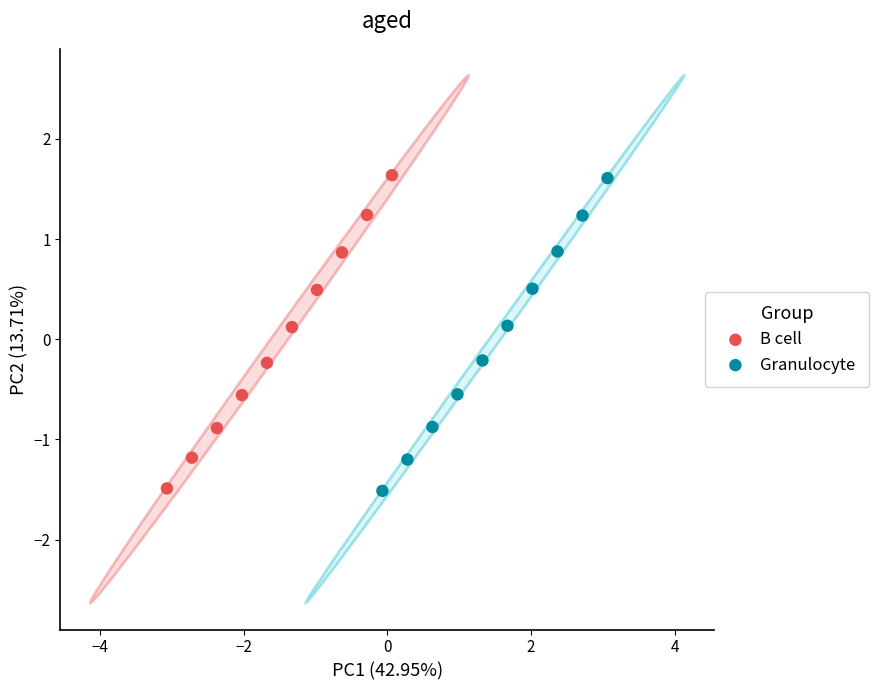

Which series has the widest spread of Y values?

B cell